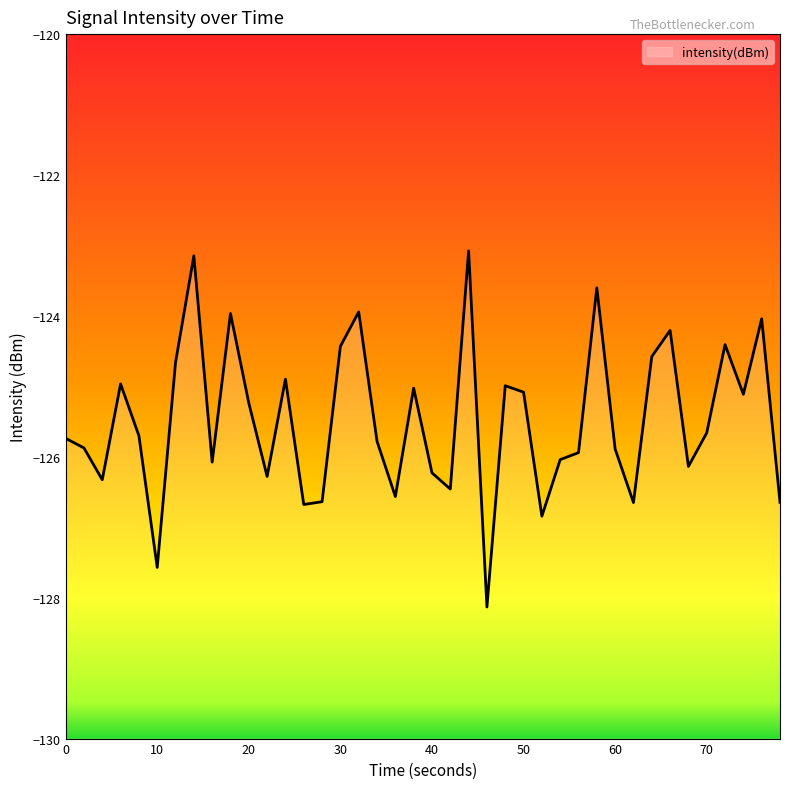

What is the minimum value shown in the chart?

-128.1